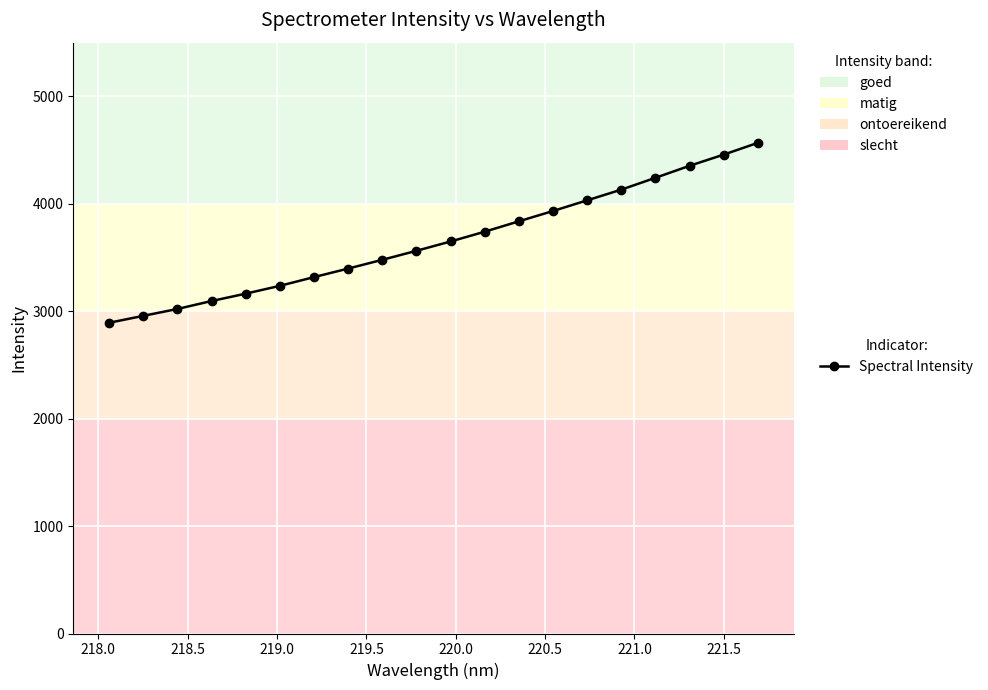

What is the average value?

3653.3